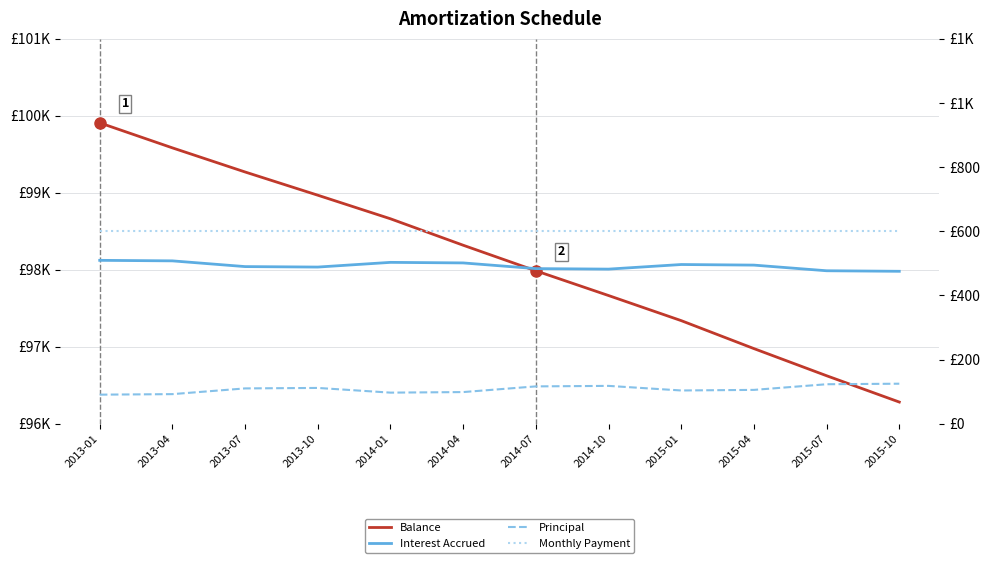

True or false: Monthly Payment and Principal intersect in this chart.

False